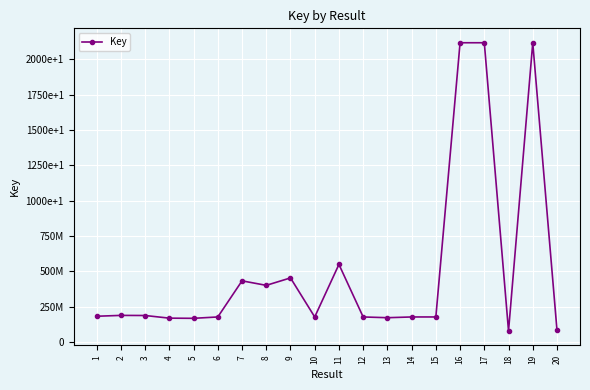

Is this an area chart (filled region under the line)?

No